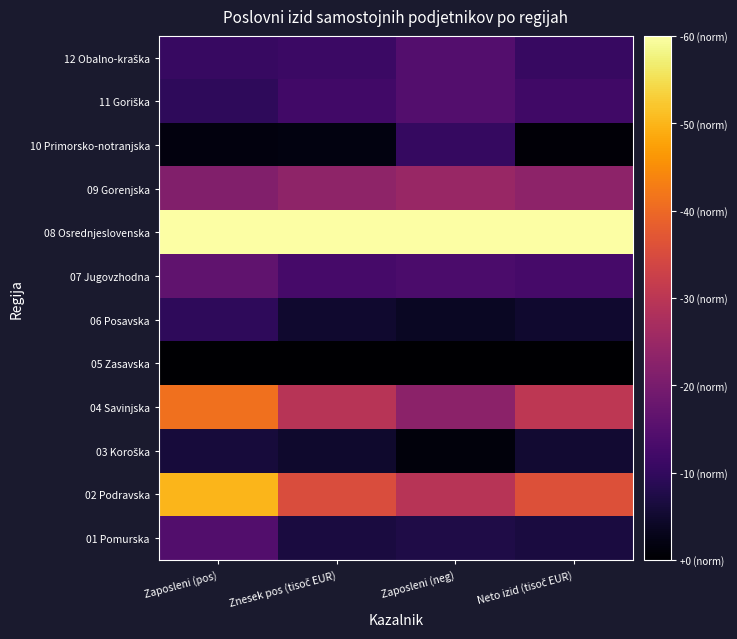

At how many categories does at least one series exceed 0?

4